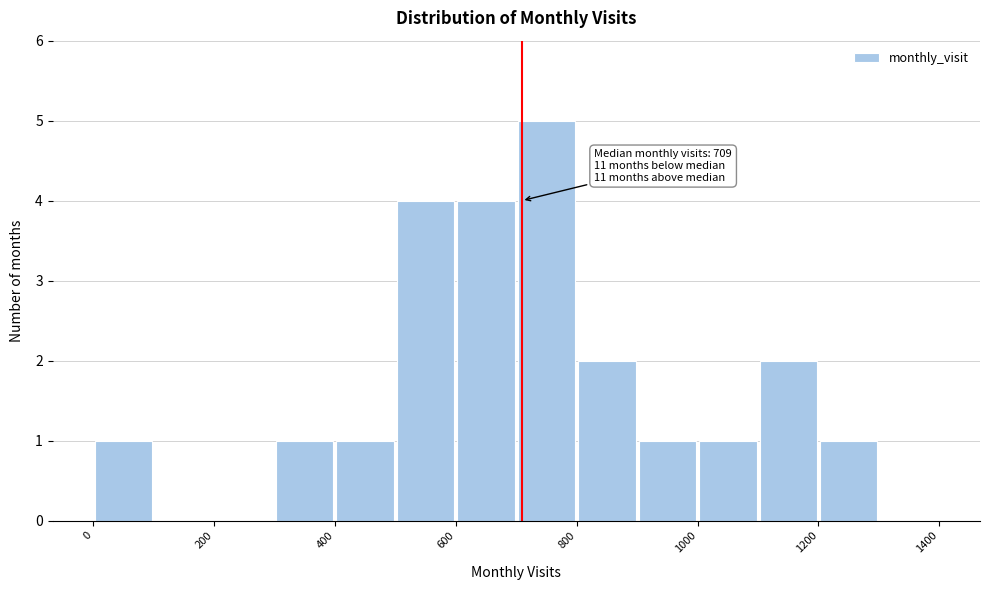

Which range on the x-axis has the tallest bar?

700 to 800